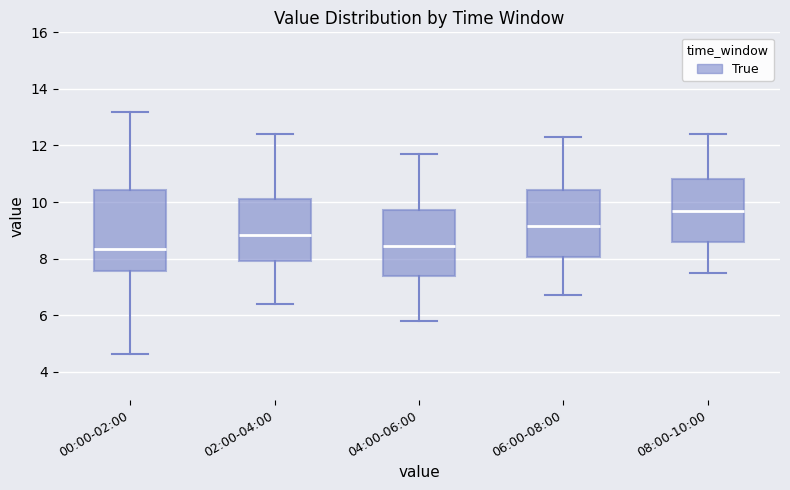

Which box is the tallest, from its lower edge to its upper edge?

00:00-02:00